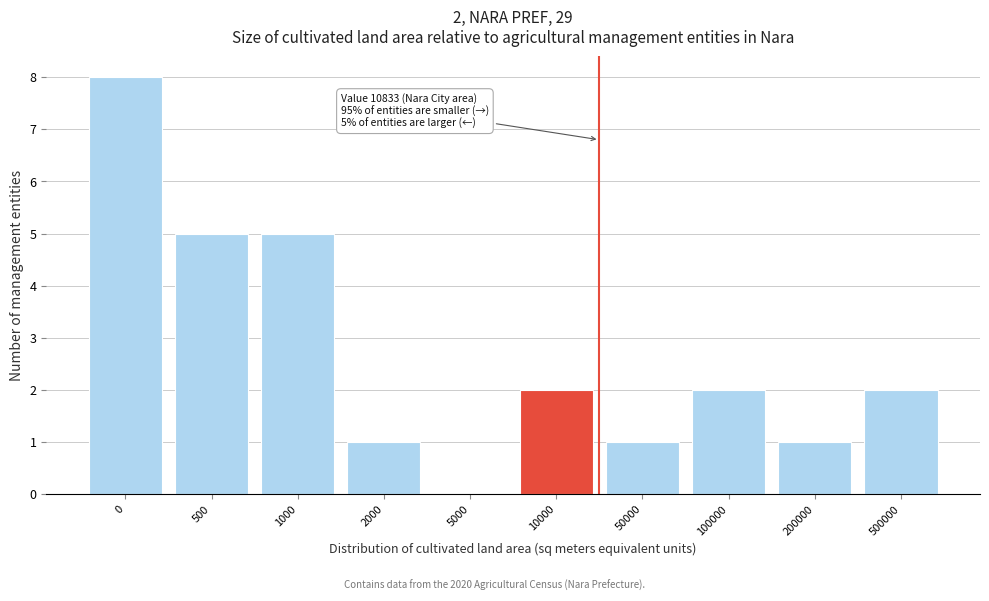

Reading left to right, extract all data points from this chart.

0=8	500=5	1000=5	2000=1	5000=0	10000=2	50000=1	100000=2	200000=1	500000=2